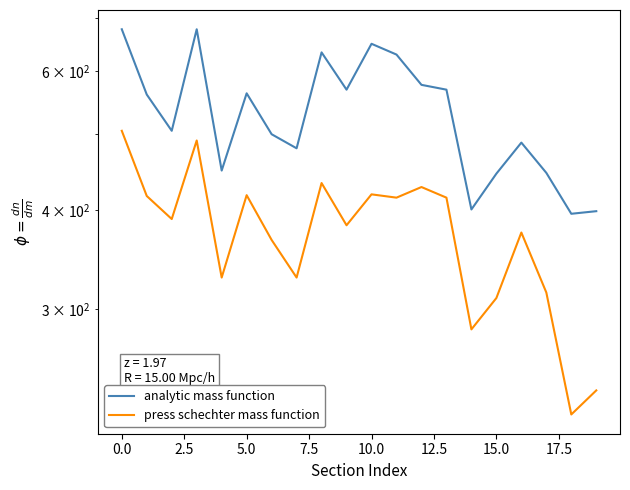

How many data points in analytic mass function are less than 560?

10